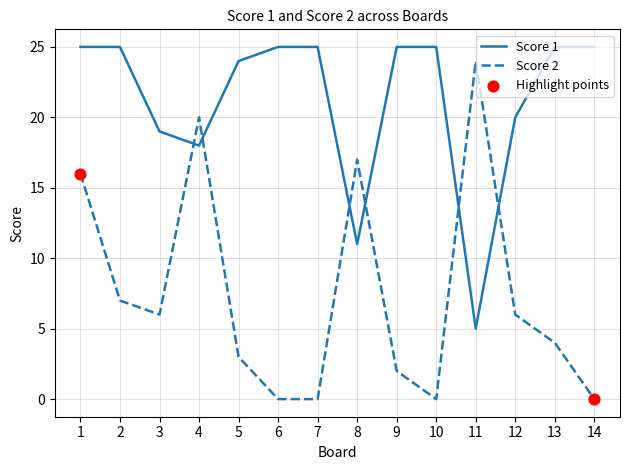

Rank the series by their average value, from lowest to highest.

Score 2, Score 1